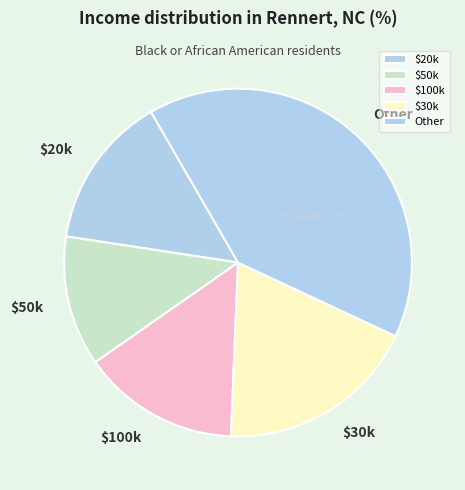

Is there any slice that represents more than half of the pie?

No